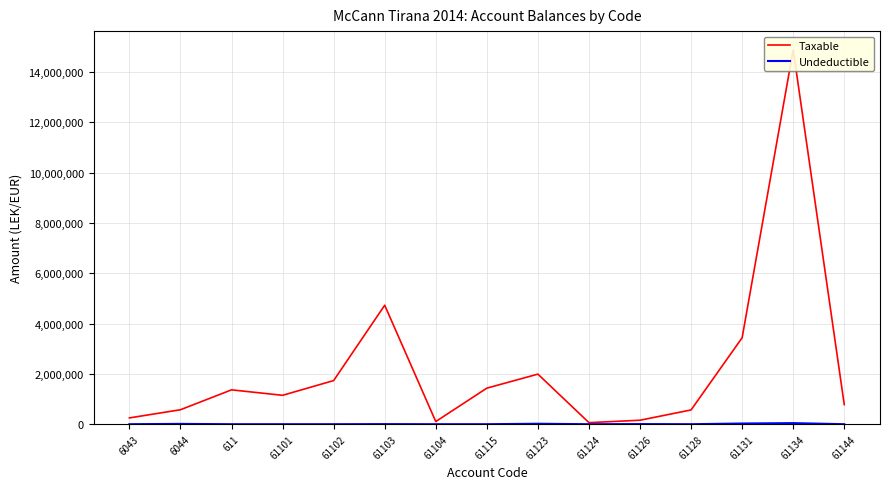

Where is the first local minimum for Undeductible?

61104